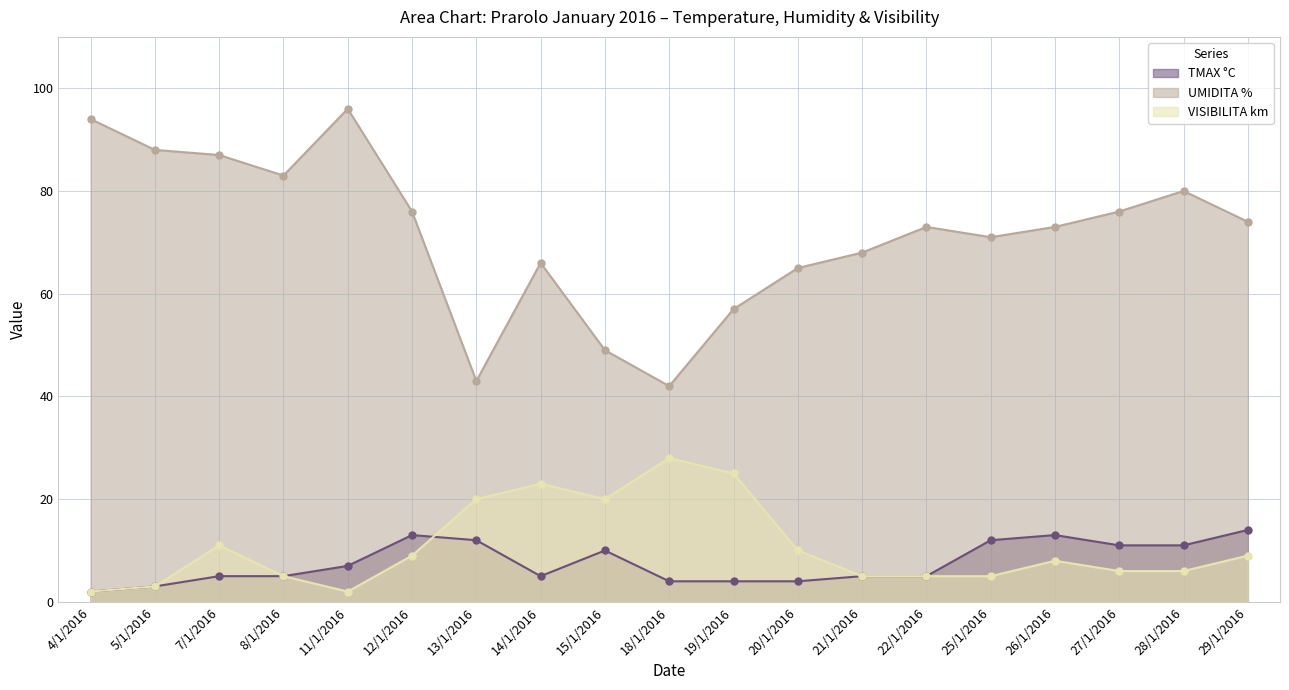

List the labels in order of TMAX °C value, largest first.

29/1/2016, 12/1/2016, 26/1/2016, 13/1/2016, 25/1/2016, 27/1/2016, 28/1/2016, 15/1/2016, 11/1/2016, 7/1/2016, 8/1/2016, 14/1/2016, 21/1/2016, 22/1/2016, 18/1/2016, 19/1/2016, 20/1/2016, 5/1/2016, 4/1/2016